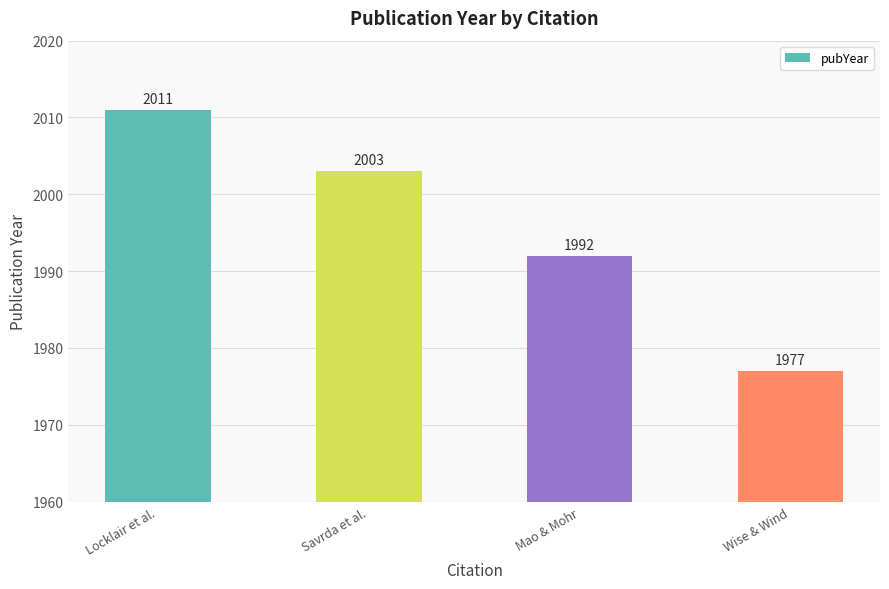

Reading left to right, extract all data points from this chart.

Locklair et al.=2011	Savrda et al.=2003	Mao & Mohr=1992	Wise & Wind=1977